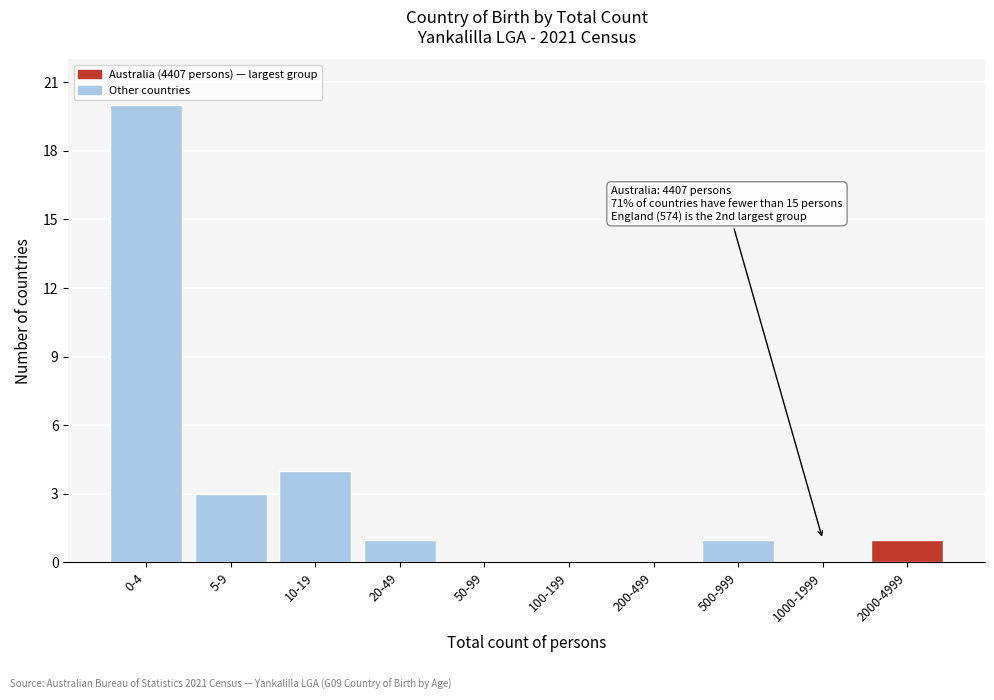

Reading left to right, transcribe all the data shown in this chart.

0-4=20	5-9=3	10-19=4	20-49=1	50-99=0	100-199=0	200-499=0	500-999=1	1000-1999=0	2000-4999=1